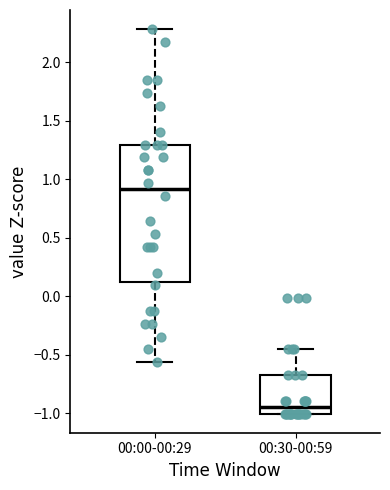

Which box is the tallest, from its lower edge to its upper edge?

00:00-00:29